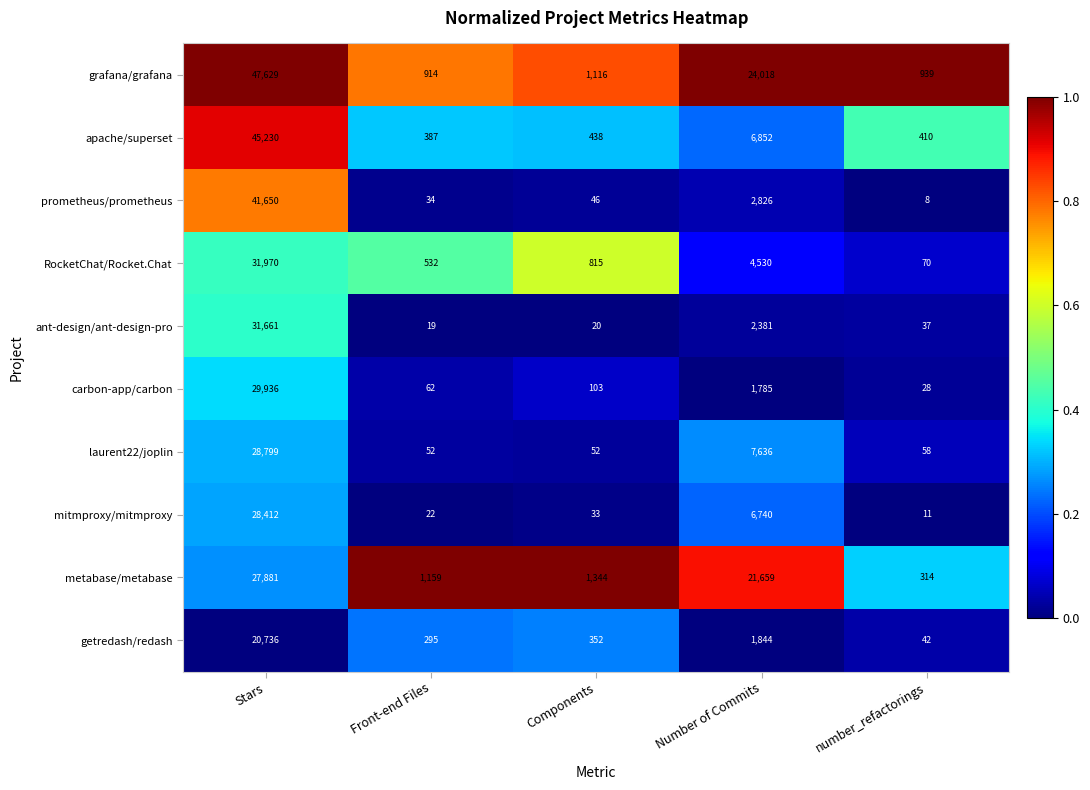

What is the approximate value of ant-design/ant-design-pro at Number of Commits?

2381